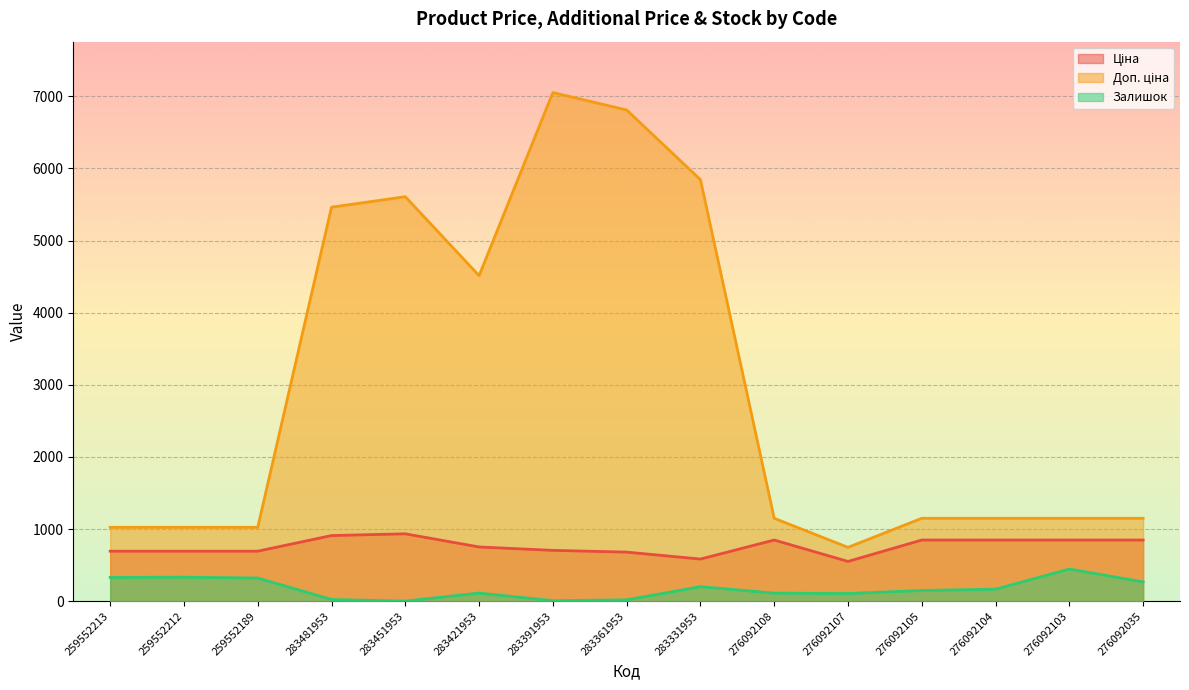

At which category does the chart reach its minimum across all series?

283451953